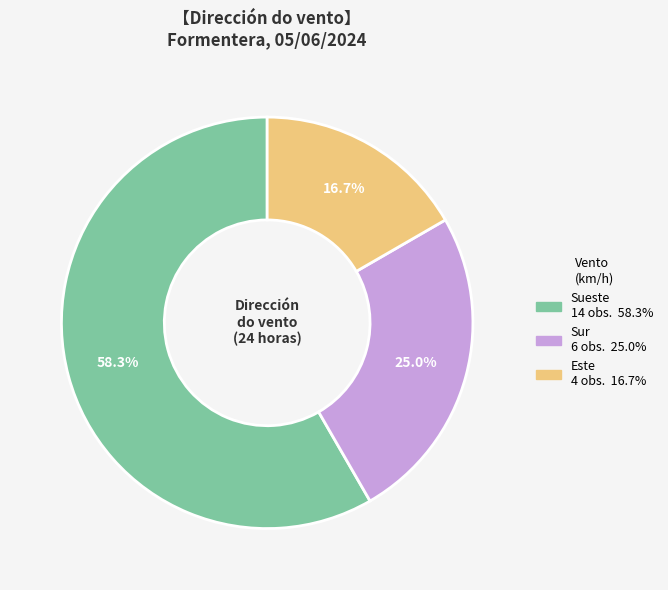

Does Sur account for over 50% of the chart?

No